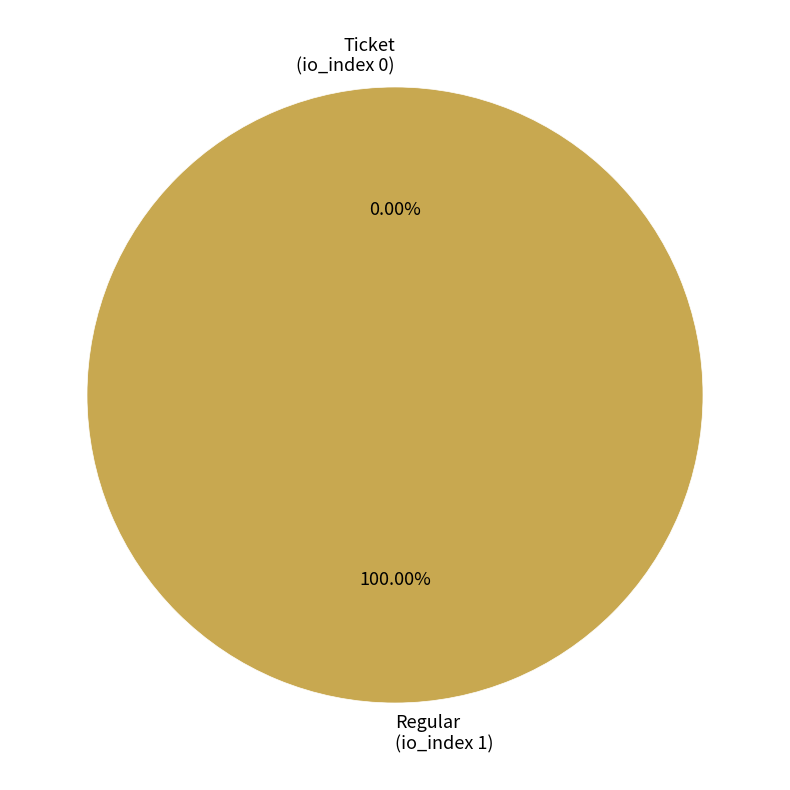

Which slice is the largest?

Regular
(io_index 1)